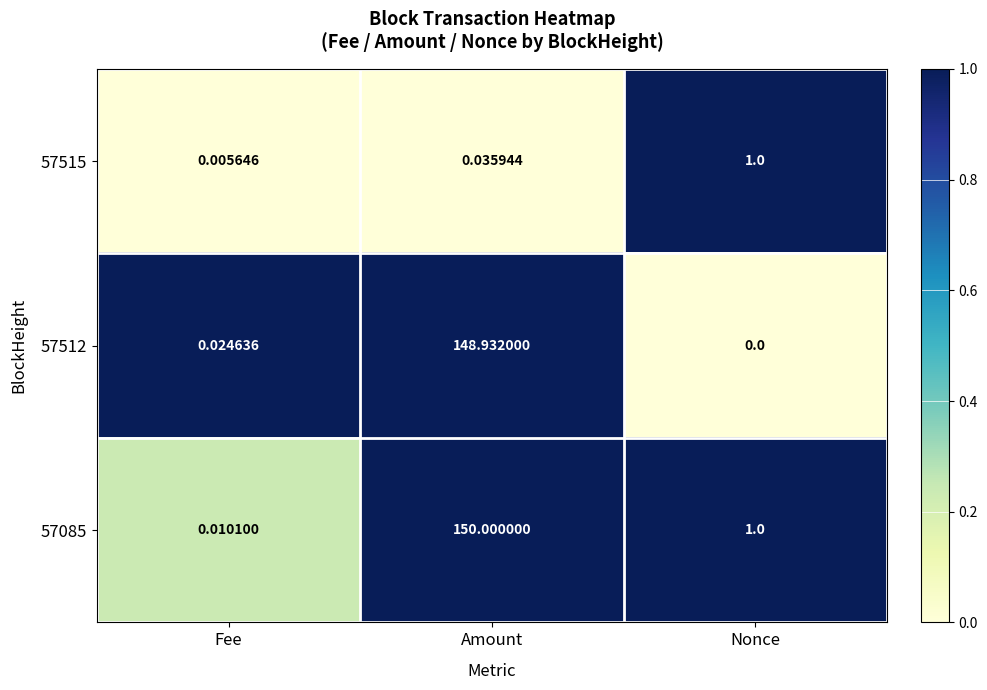

Which category has the highest value in the 57085 series?

Amount